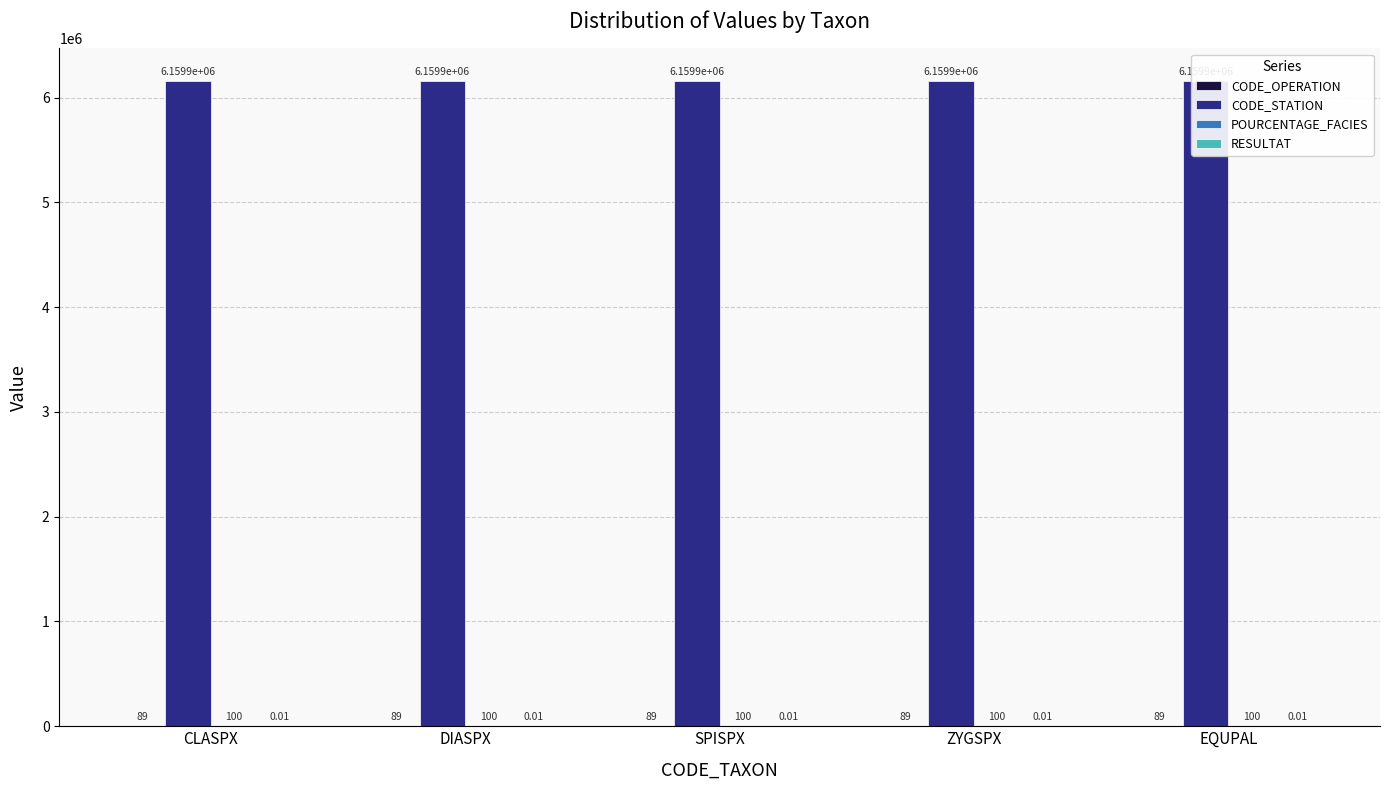

Which series has the largest total across all categories?

CODE_STATION